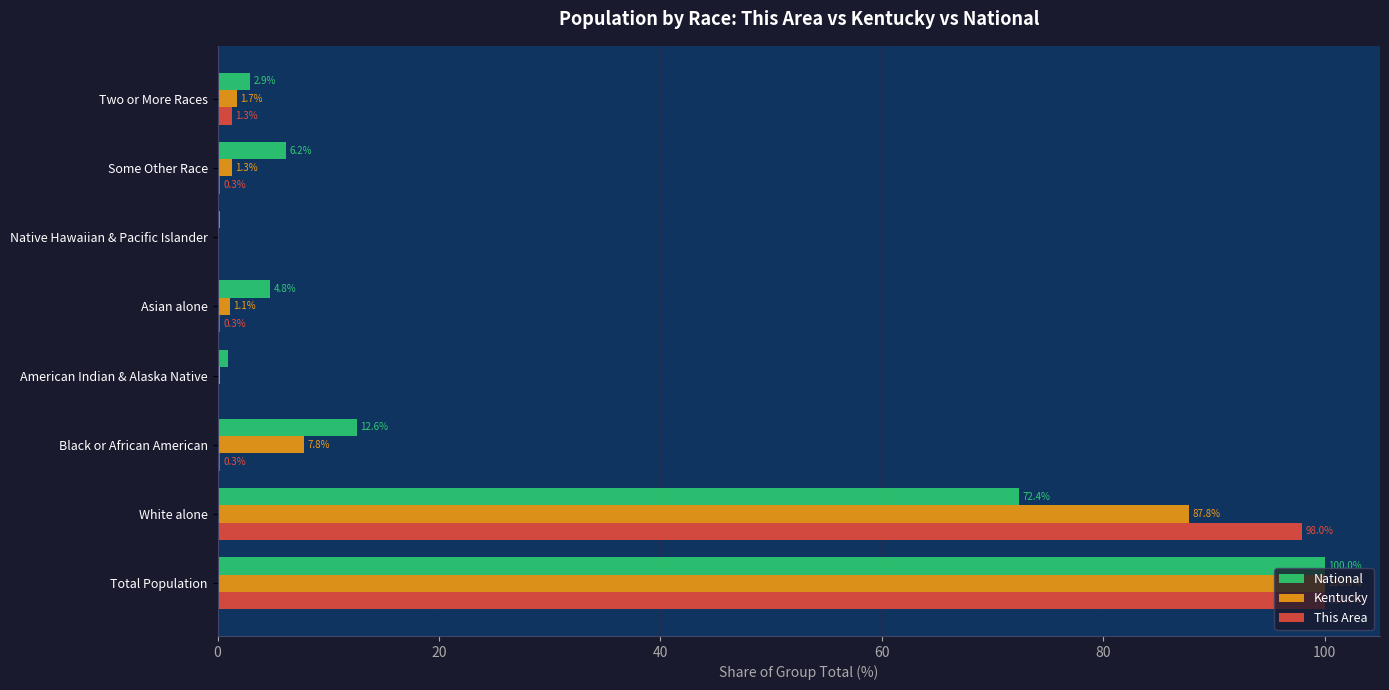

Count the number of data series in this chart.

3